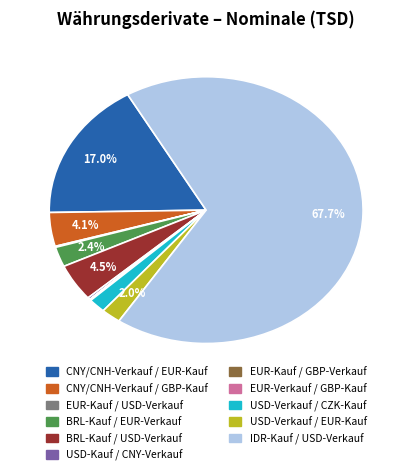

Is there a majority slice in this chart?

Yes